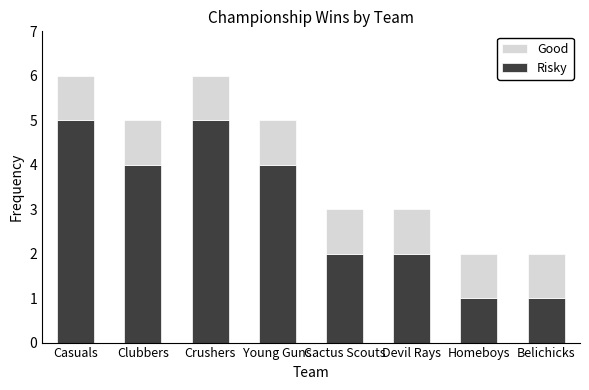

What is the sum of the Risky values at Belichicks and Clubbers?

5